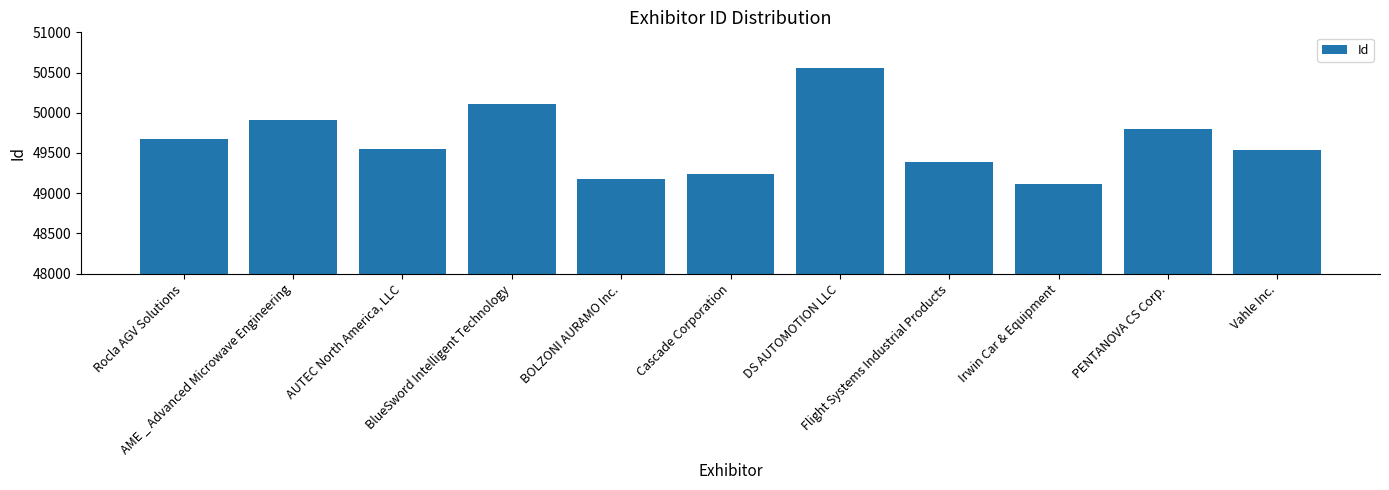

How many bars are there in total?

11